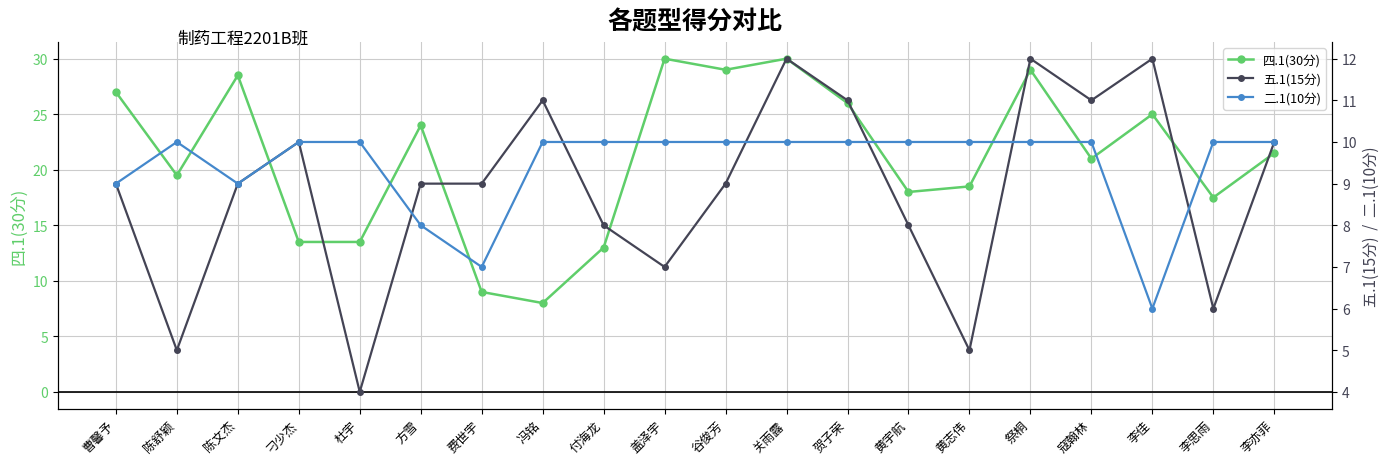

True or false: 二.1(10分) has a value of 11.6 at 费世宇.

False